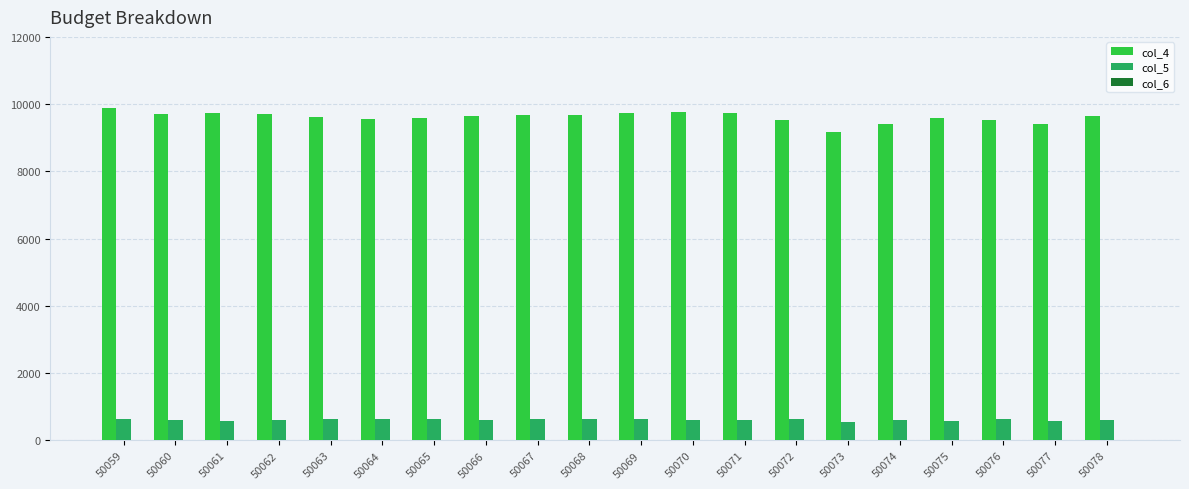

What is the greatest value displayed?

9878